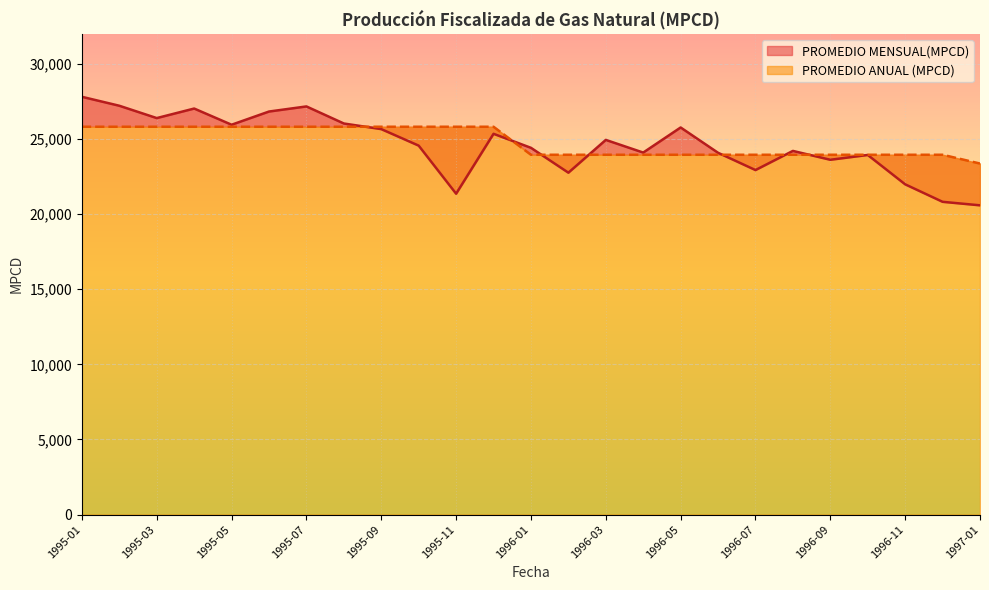

What are all the series names shown in the legend?

PROMEDIO MENSUAL(MPCD), PROMEDIO ANUAL (MPCD)